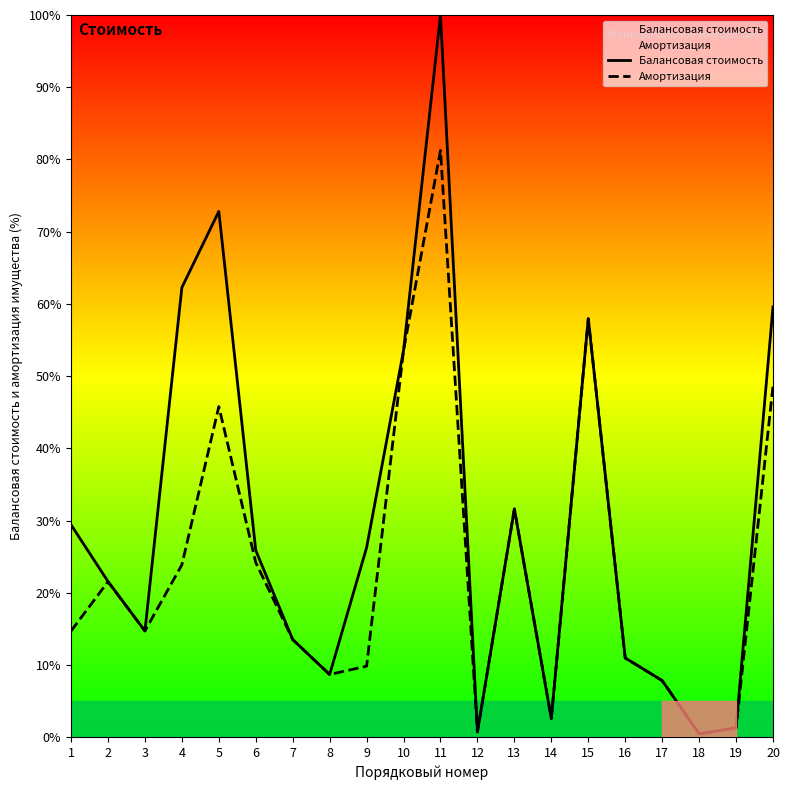

True or false: Амортизация has a value of 1.3 at 19.

True